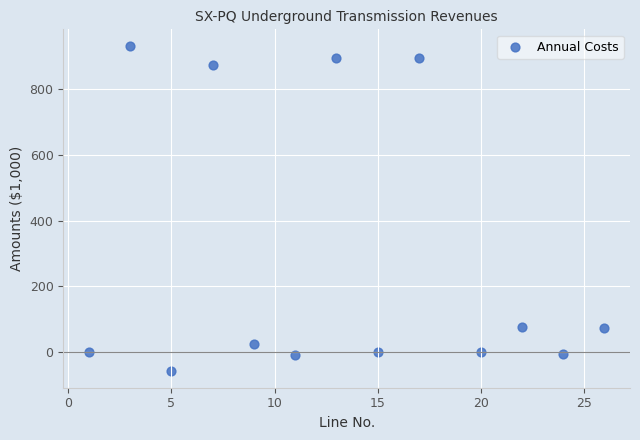

What is the range of X values (max minus min)?

25.0